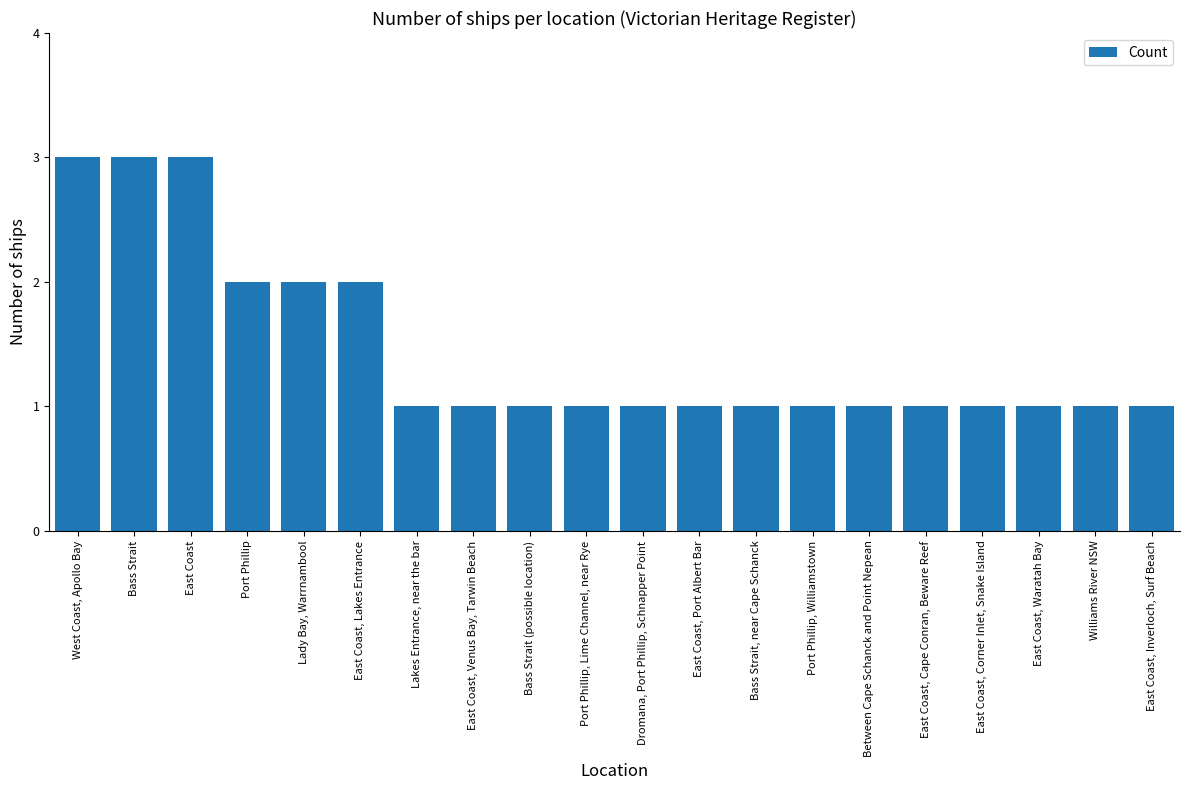

What is the sum of all values?

29